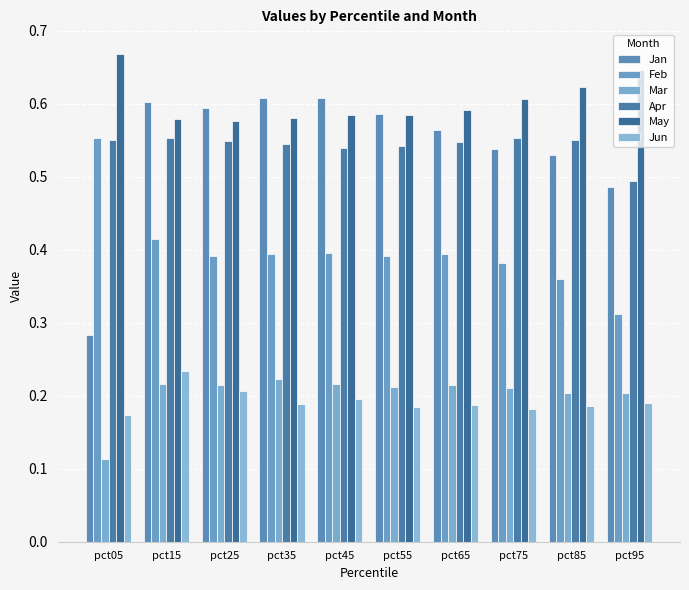

Count the Mar values in the range 0 to 1.

10